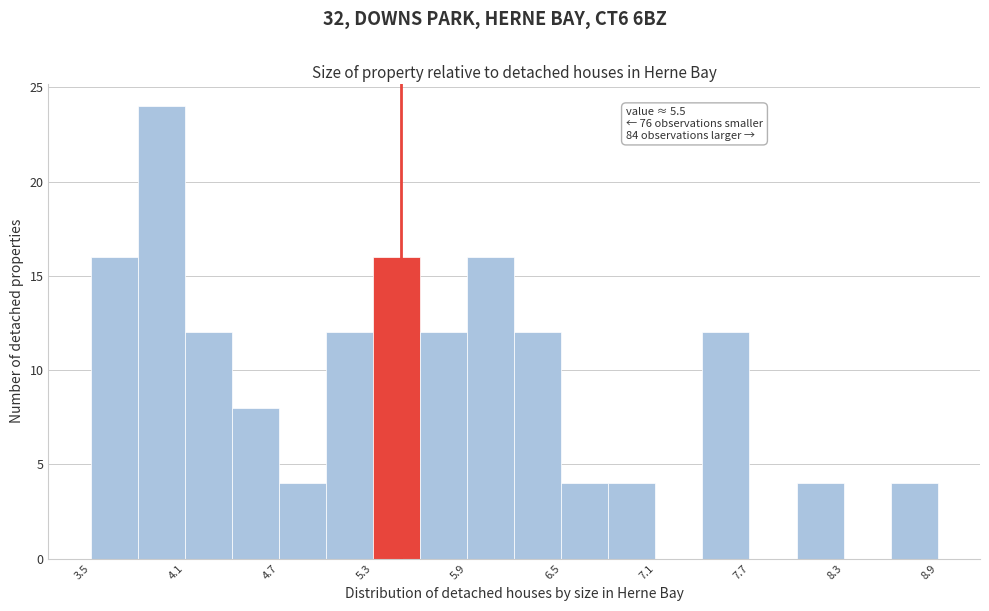

Read against the x-axis, roughly where is the centre of the tallest bar?

4.0